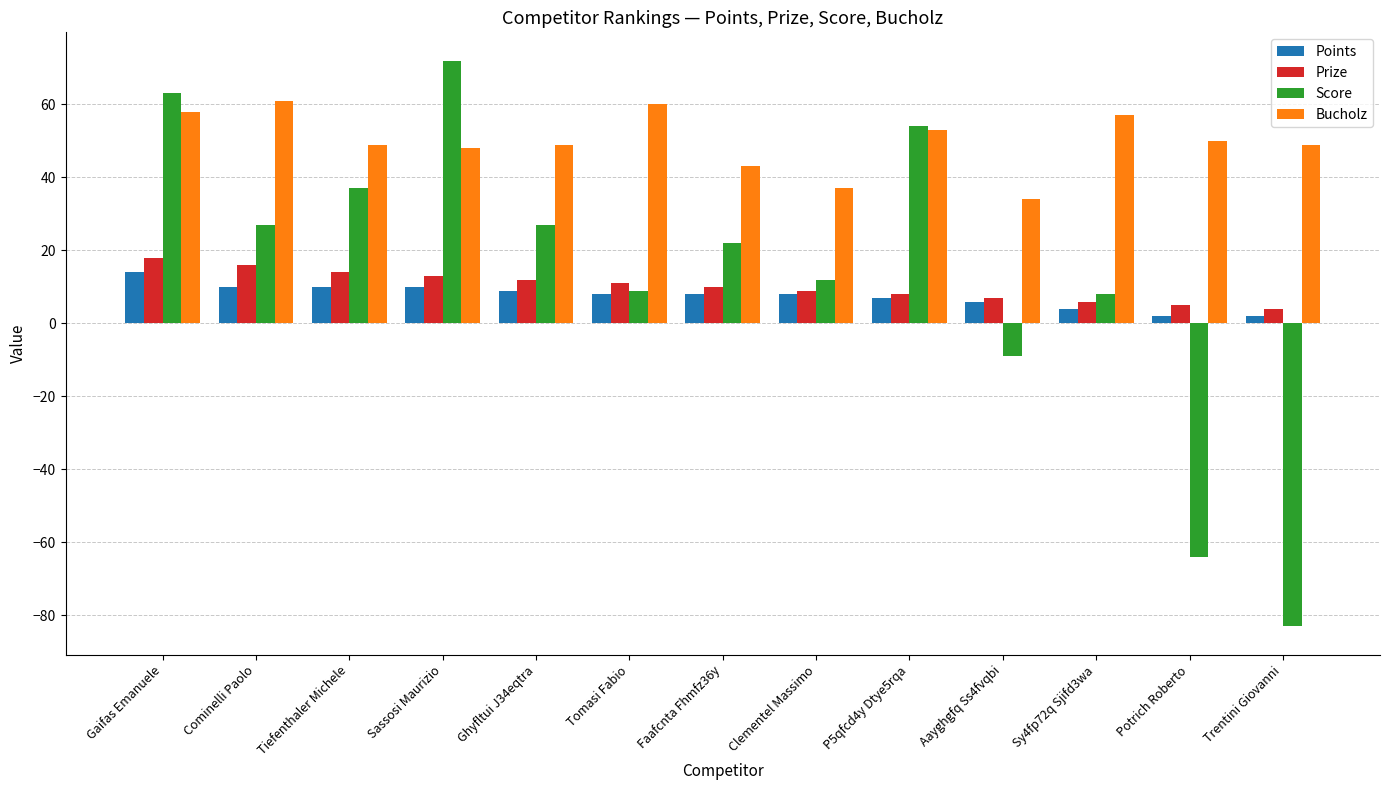

Reading left to right, list all the values displayed in this chart.

Points: Gaifas Emanuele=14	Cominelli Paolo=10	Tiefenthaler Michele=10	Sassosi Maurizio=10	Ghyfltui J34eqtra=9	Tomasi Fabio=8	Faafcnta Fhmfz36y=8	Clementel Massimo=8	P5qfcd4y Dtye5rqa=7	Aayghgfq Ss4fvqbi=6	Sy4fp72q Sjifd3wa=4	Potrich Roberto=2	Trentini Giovanni=2
Prize: Gaifas Emanuele=18	Cominelli Paolo=16	Tiefenthaler Michele=14	Sassosi Maurizio=13	Ghyfltui J34eqtra=12	Tomasi Fabio=11	Faafcnta Fhmfz36y=10	Clementel Massimo=9	P5qfcd4y Dtye5rqa=8	Aayghgfq Ss4fvqbi=7	Sy4fp72q Sjifd3wa=6	Potrich Roberto=5	Trentini Giovanni=4
Score: Gaifas Emanuele=63	Cominelli Paolo=27	Tiefenthaler Michele=37	Sassosi Maurizio=72	Ghyfltui J34eqtra=27	Tomasi Fabio=9	Faafcnta Fhmfz36y=22	Clementel Massimo=12	P5qfcd4y Dtye5rqa=54	Aayghgfq Ss4fvqbi=-9	Sy4fp72q Sjifd3wa=8	Potrich Roberto=-64	Trentini Giovanni=-83
Bucholz: Gaifas Emanuele=58	Cominelli Paolo=61	Tiefenthaler Michele=49	Sassosi Maurizio=48	Ghyfltui J34eqtra=49	Tomasi Fabio=60	Faafcnta Fhmfz36y=43	Clementel Massimo=37	P5qfcd4y Dtye5rqa=53	Aayghgfq Ss4fvqbi=34	Sy4fp72q Sjifd3wa=57	Potrich Roberto=50	Trentini Giovanni=49